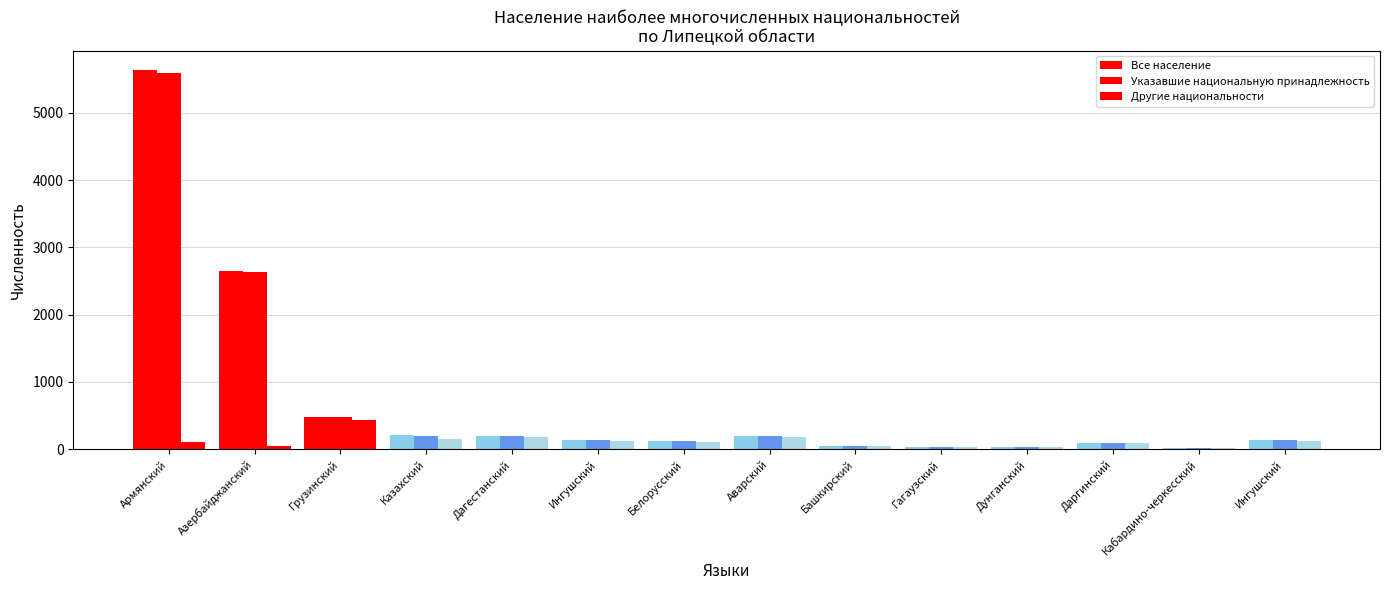

Reading left to right, transcribe all the data shown in this chart.

Все население: Армянский=5636	Азербайджанский=2650	Грузинский=484	Казахский=204	Дагестанский=196	Ингушский=138	Белорусский=124	Аварский=194	Башкирский=42	Гагаузский=28	Дунганский=33	Даргинский=91	Кабардино-черкесский=21	Ингушский=138
Указавшие национальную принадлежность: Армянский=5591	Азербайджанский=2635	Грузинский=474	Казахский=198	Дагестанский=191	Ингушский=138	Белорусский=123	Аварский=189	Башкирский=42	Гагаузский=28	Дунганский=33	Даргинский=91	Кабардино-черкесский=21	Ингушский=138
Другие национальности: Армянский=108	Азербайджанский=41	Грузинский=439	Казахский=151	Дагестанский=177	Ингушский=116	Белорусский=109	Аварский=180	Башкирский=41	Гагаузский=28	Дунганский=33	Даргинский=87	Кабардино-черкесский=20	Ингушский=116